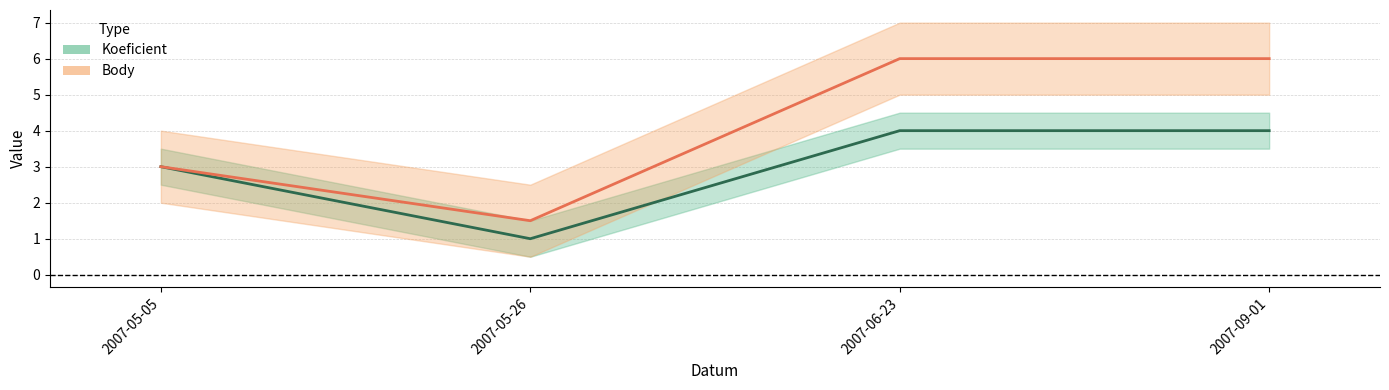

What are all the series names shown in the legend?

Koeficient, Body